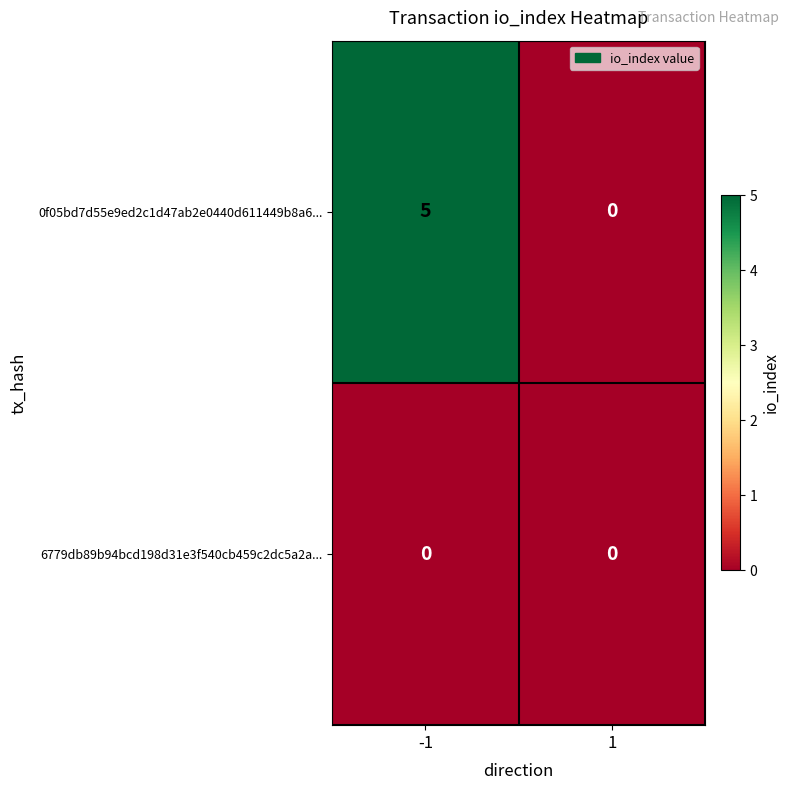

How many distinct data groups are displayed?

2